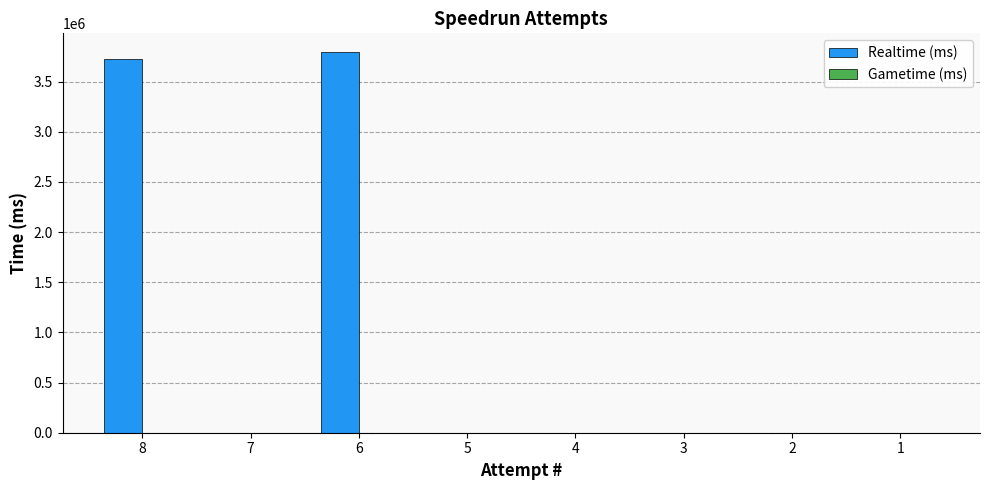

What is the change in value from 8 to 2?

-3724996